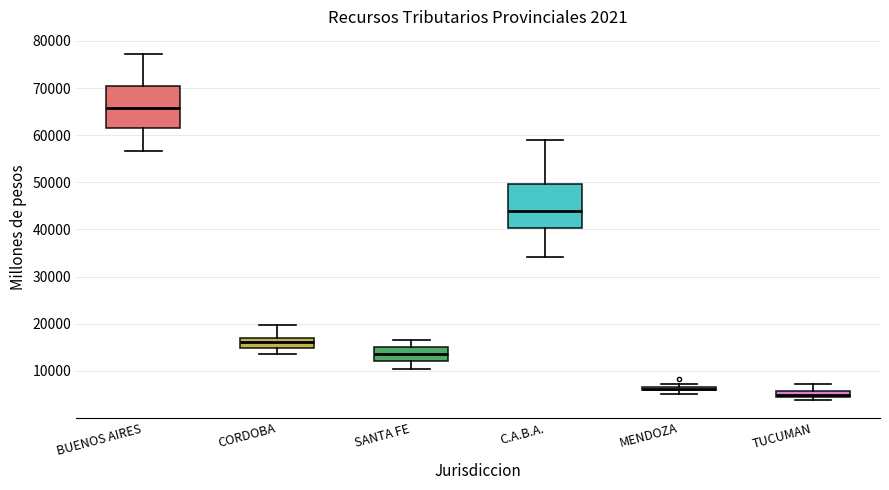

Which box's median line is the lowest?

TUCUMAN